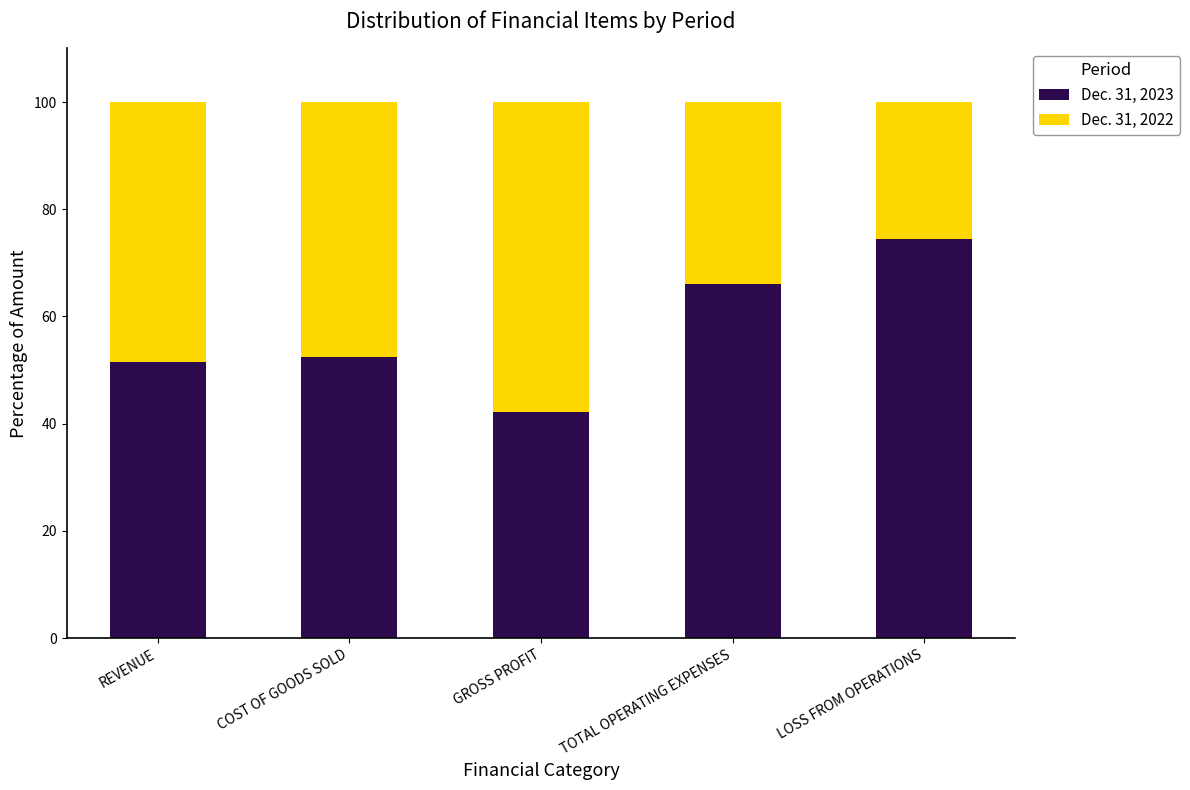

The Dec. 31, 2023 series shows 74.5 at LOSS FROM OPERATIONS. True or false?

True